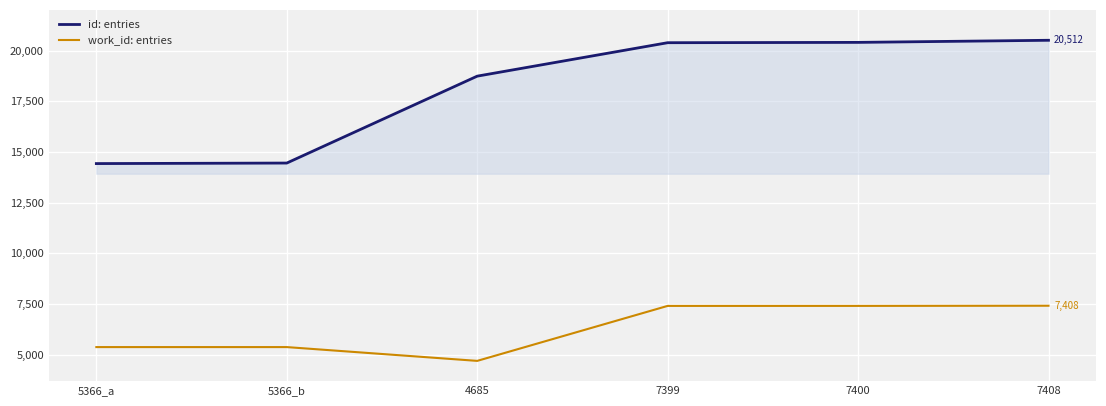

Read the work_id: entries value at 5366_b, to the nearest 50.

5350